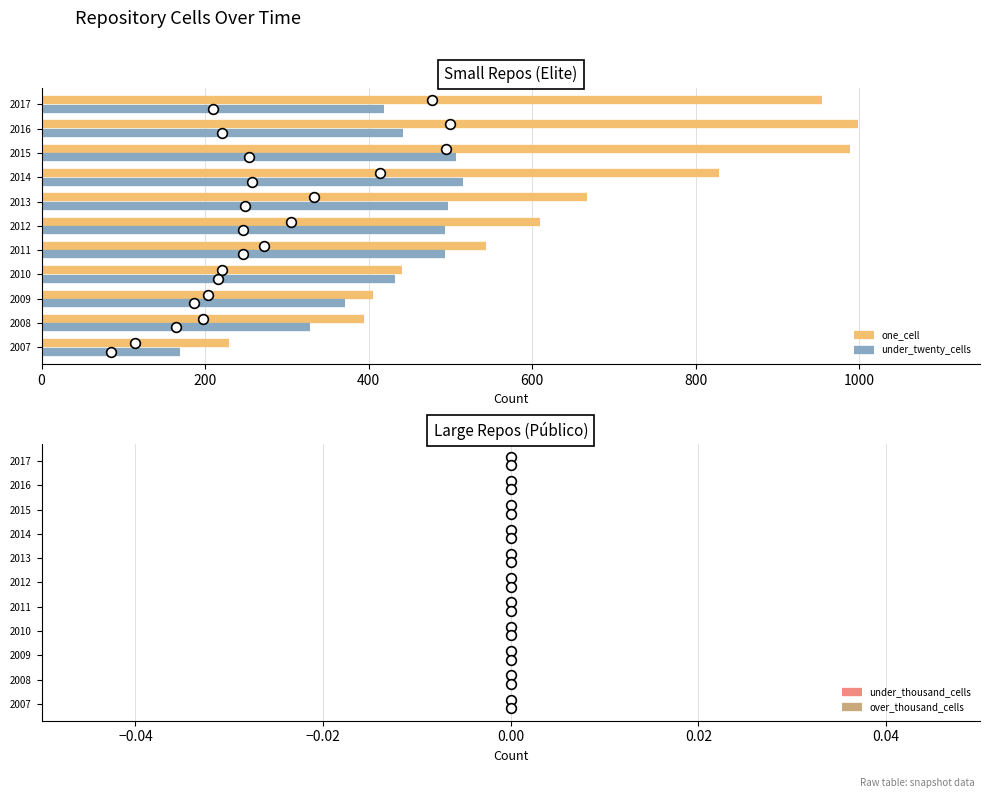

What are all the series names shown in the legend?

one_cell, under_twenty_cells, under_thousand_cells, over_thousand_cells